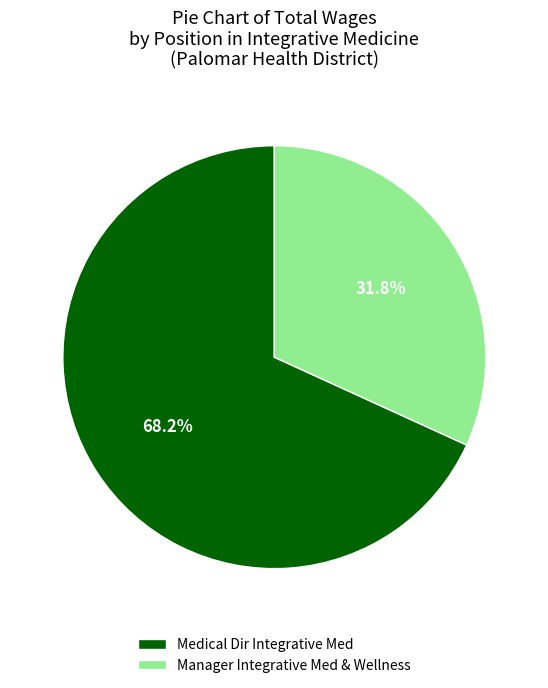

To the nearest percent, what percentage of the pie is Medical Dir Integrative Med?

68%